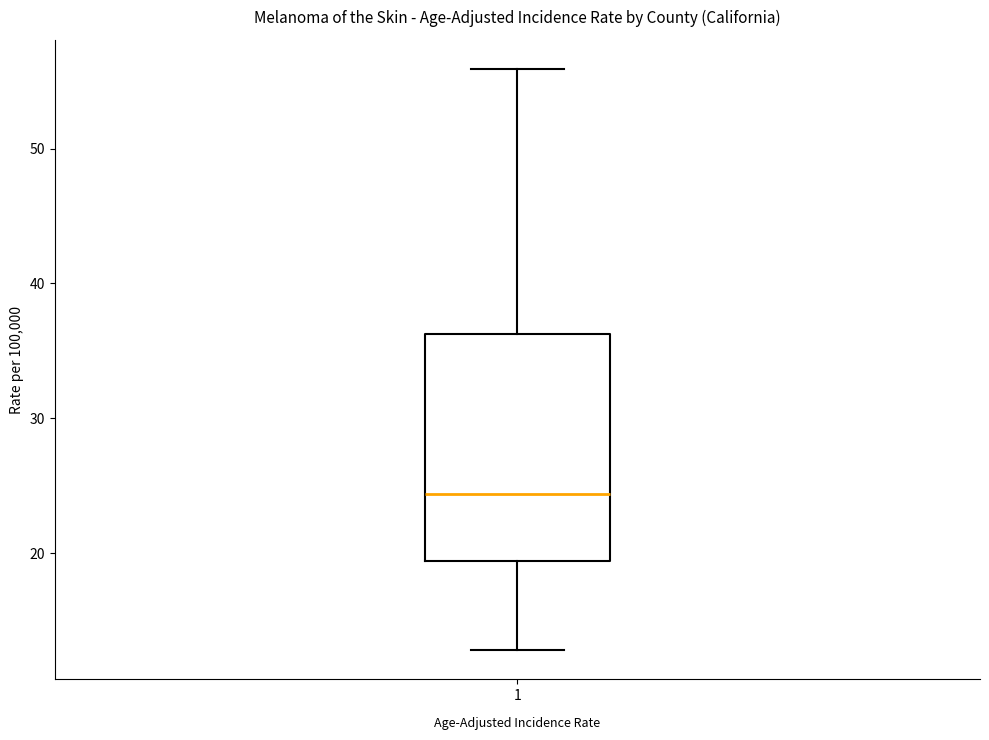

Where does the lower whisker of the box at x = 1 end on the y-axis? The values are not printed on the chart, so give them approximately, as read against the axis.

13